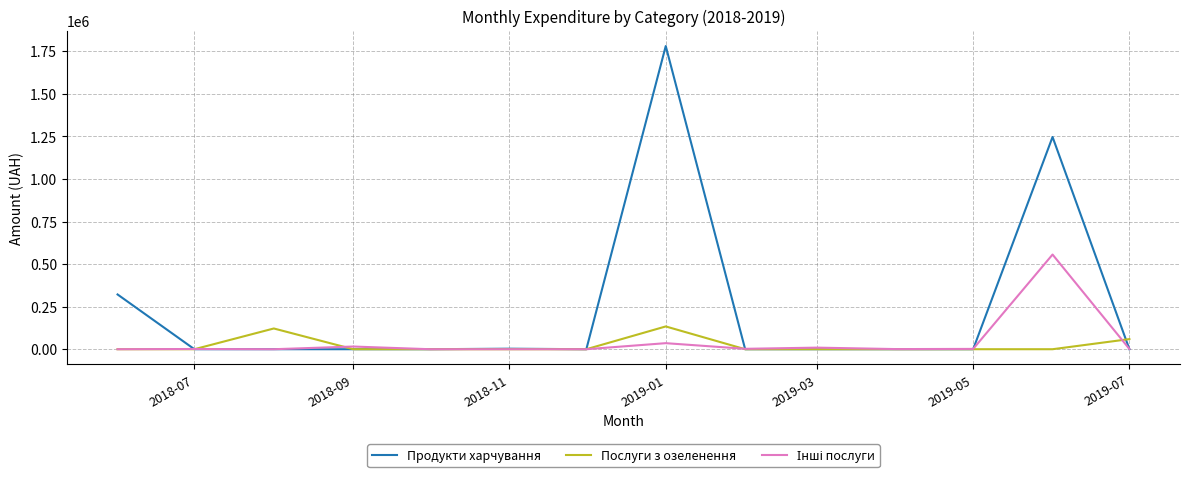

Which series has the largest total across all categories?

Продукти харчування